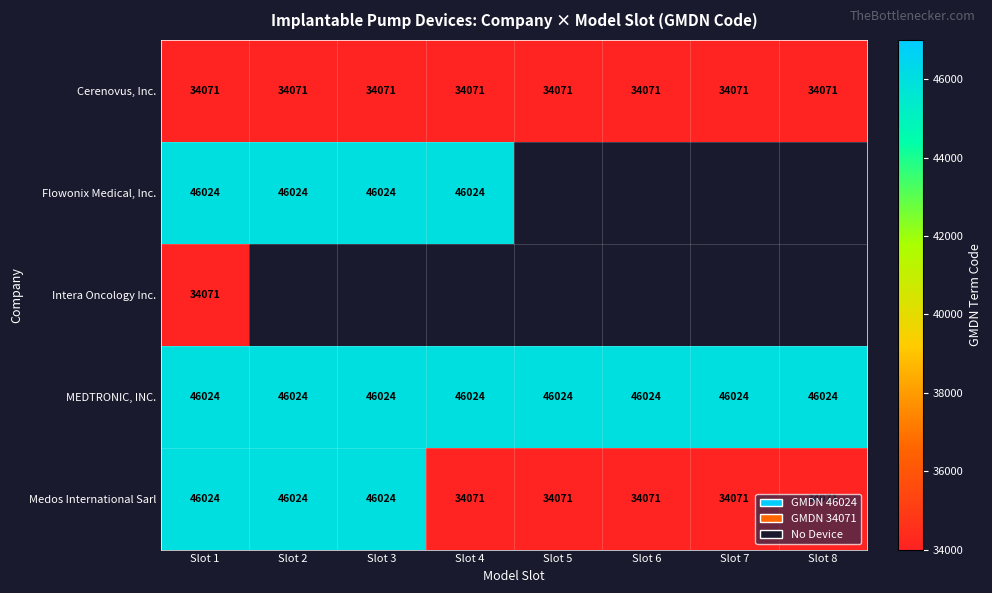

At how many categories does at least one series exceed 44819?

8